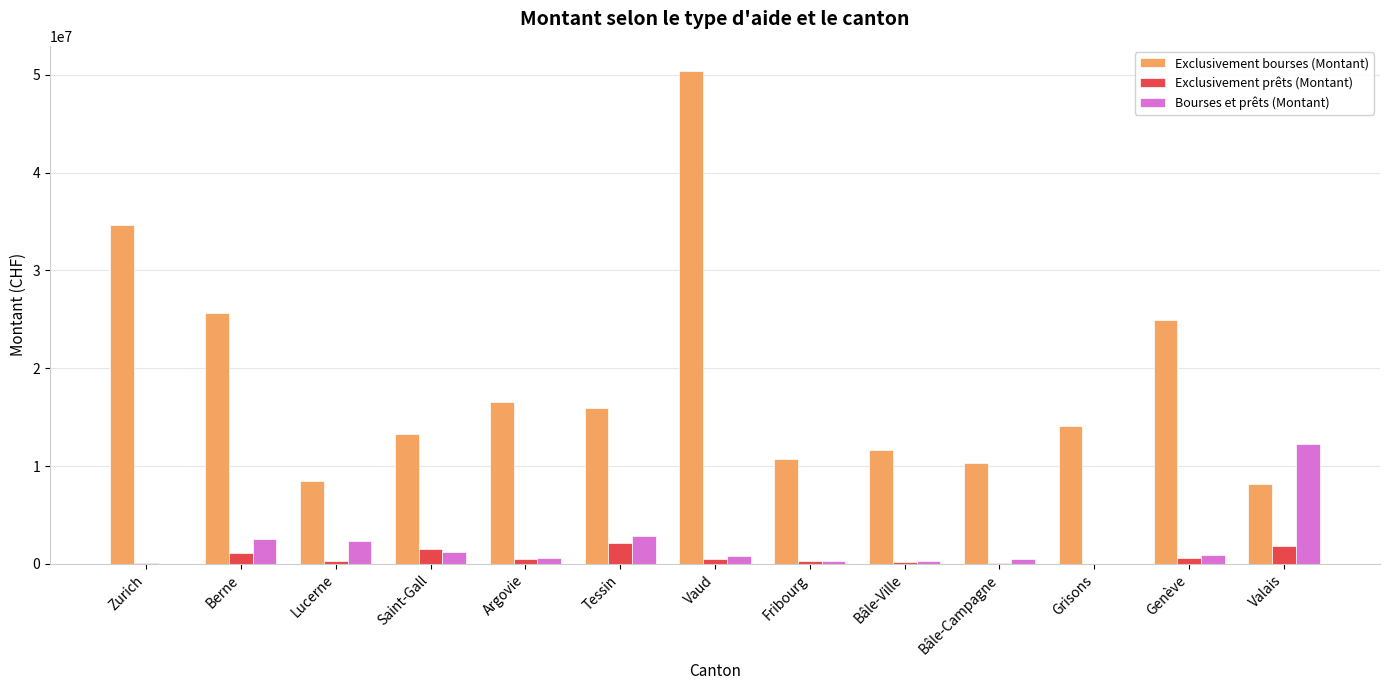

The value of Exclusivement bourses (Montant) at Valais is 12557286. True or false?

False